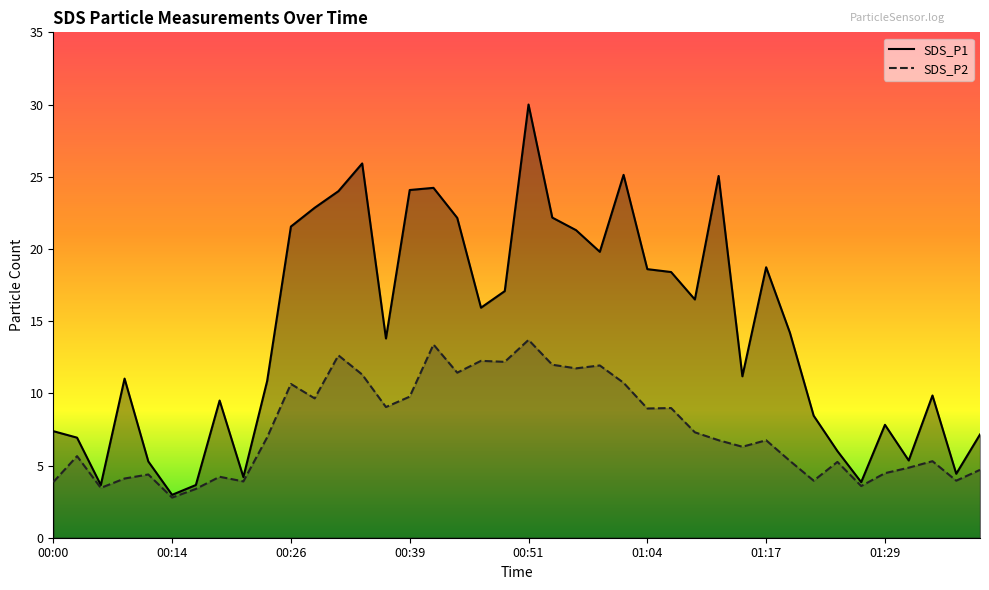

List the series in order of their overall mean, highest first.

SDS_P1, SDS_P2